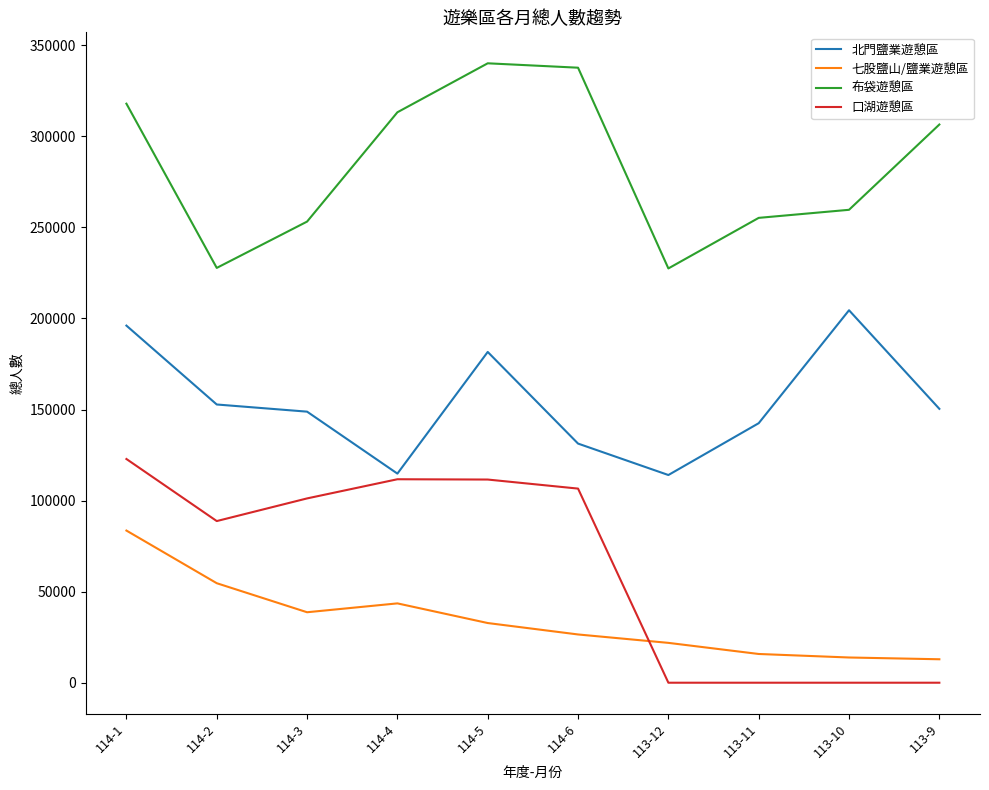

What are all the series names shown in the legend?

北門鹽業遊憩區, 七股鹽山/鹽業遊憩區, 布袋遊憩區, 口湖遊憩區